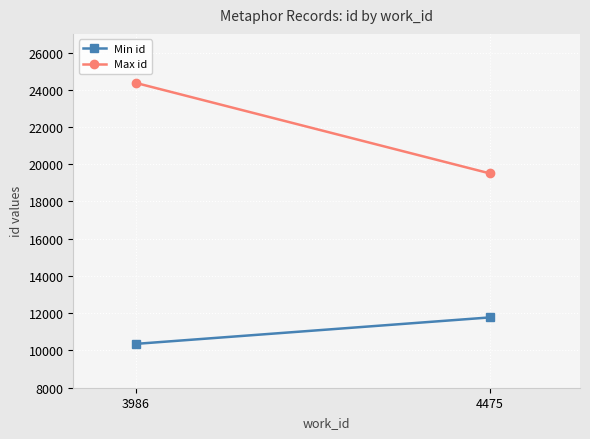

What is the average value of the Max id series?

21942